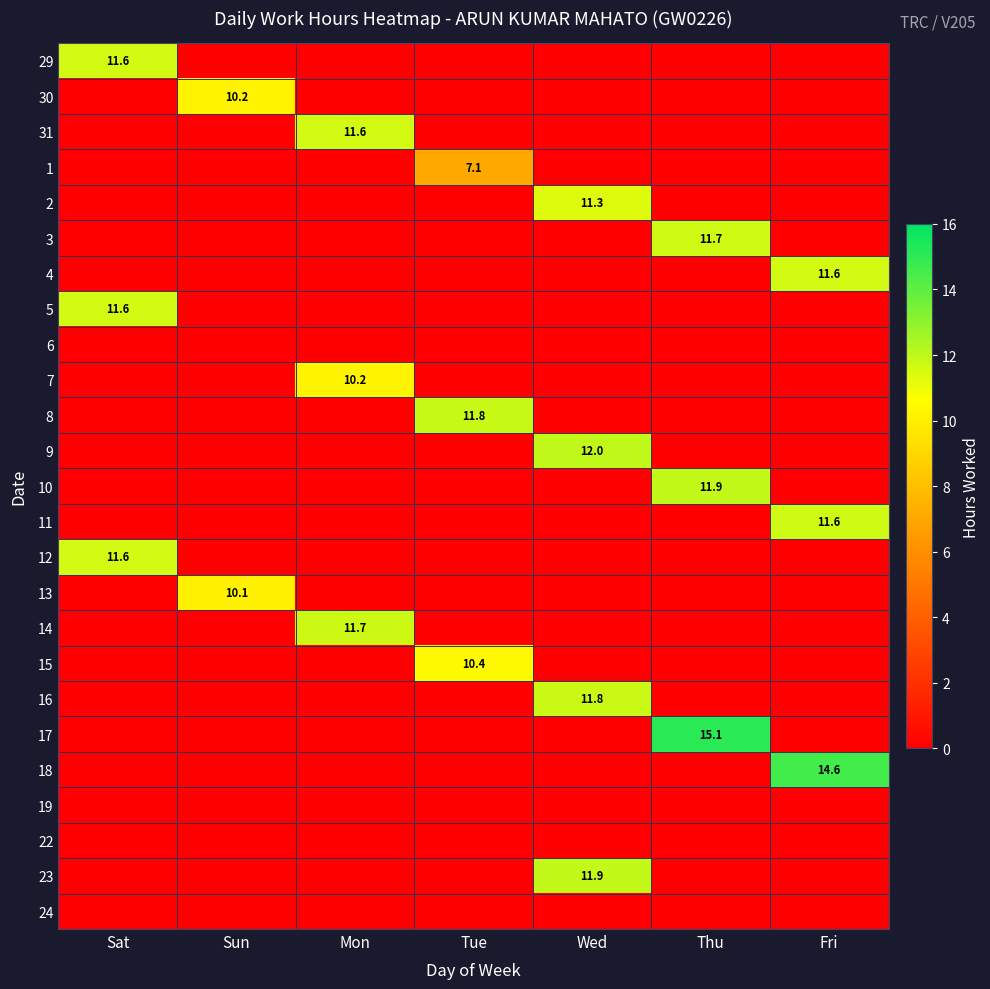

At which label is 7 closest to 5?

Sat